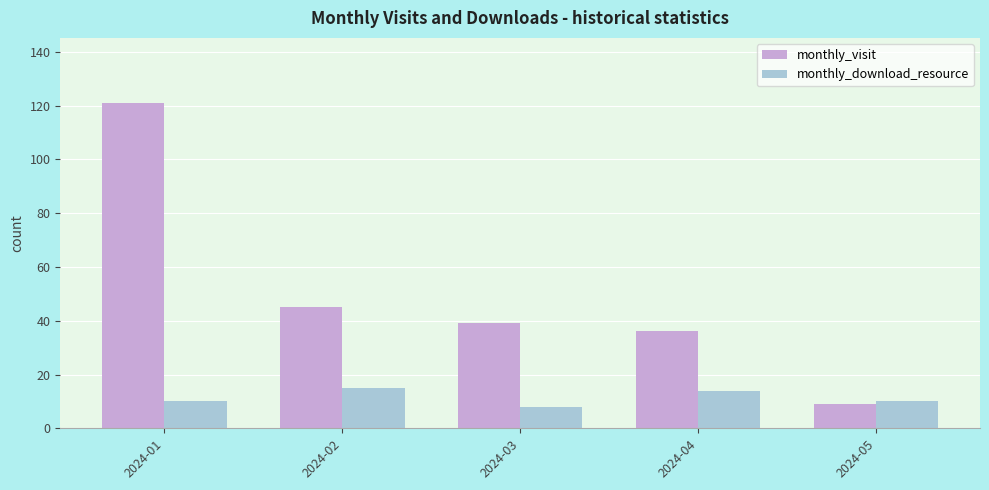

At which category is the sum across all series the highest?

2024-01